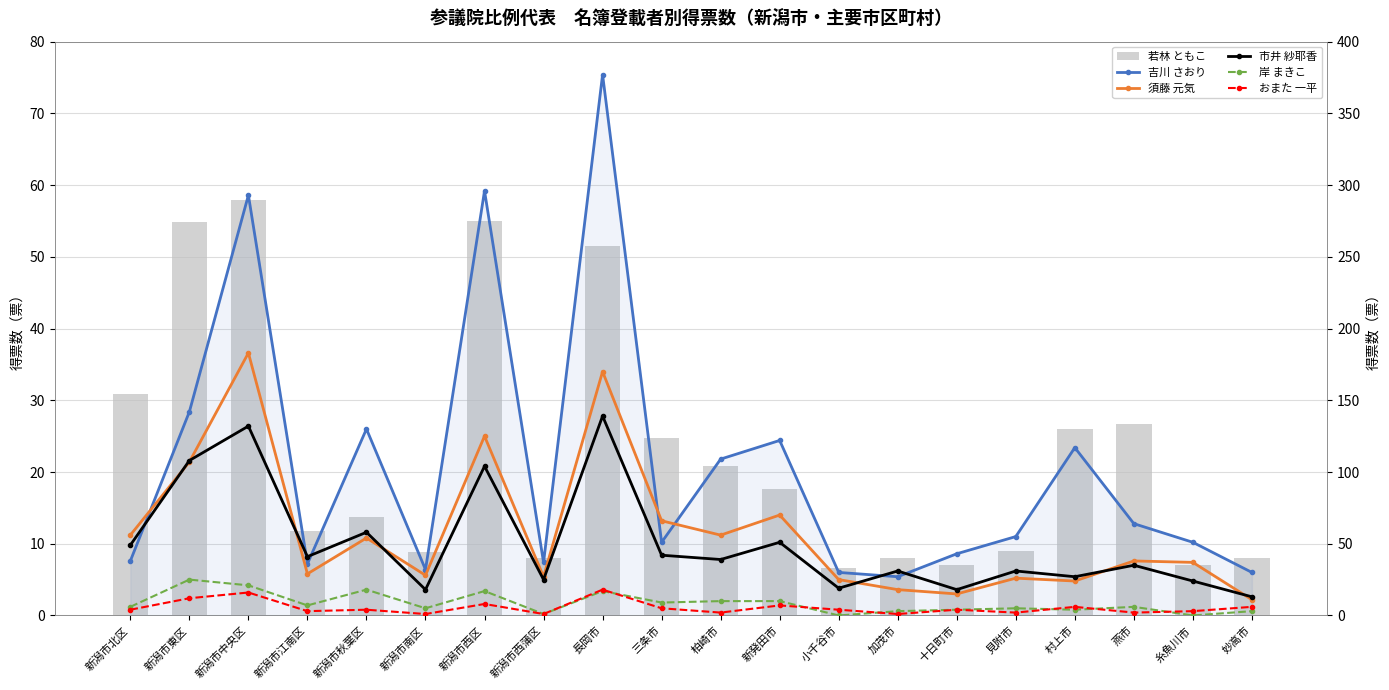

What is the label of the 3rd bar from the right?

燕市